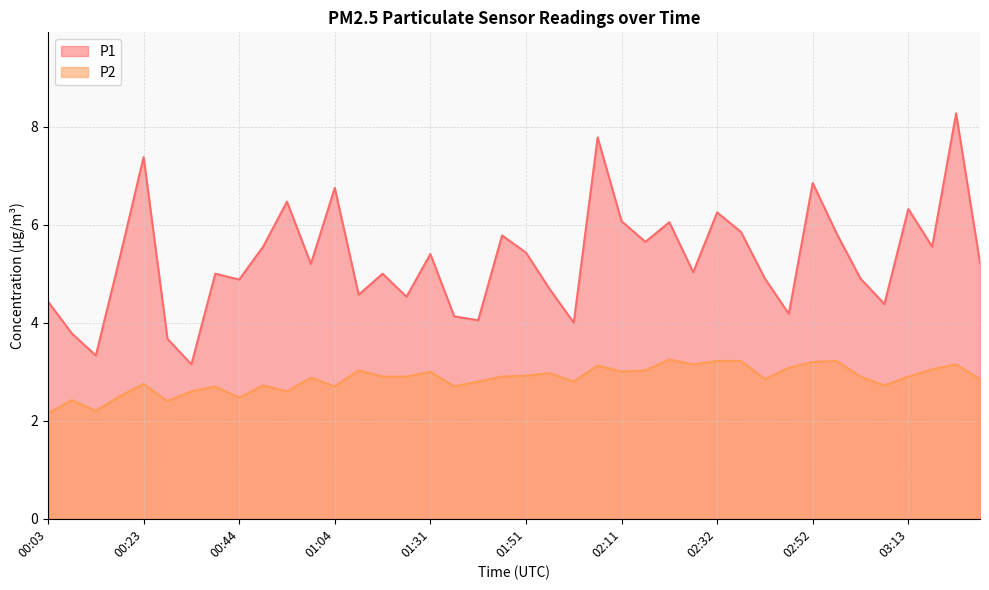

Which series has the largest total across all categories?

P1